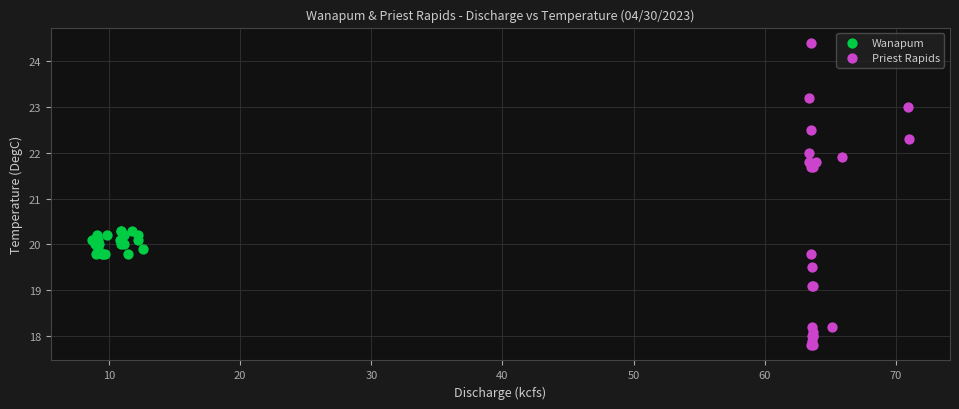

Which series reaches the minimum Y coordinate?

Priest Rapids